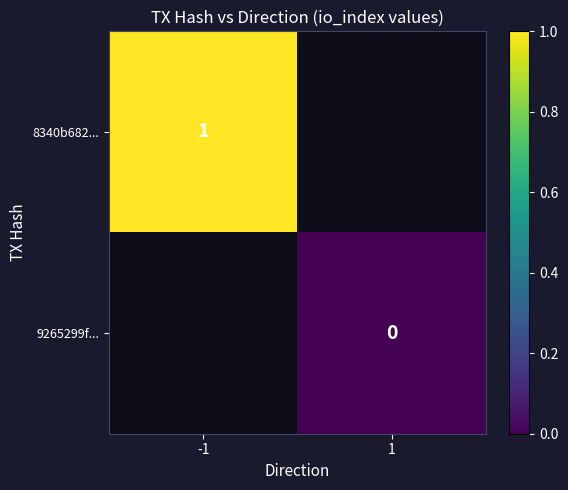

True or false: 8340b682... has a value of 1 at -1.

True